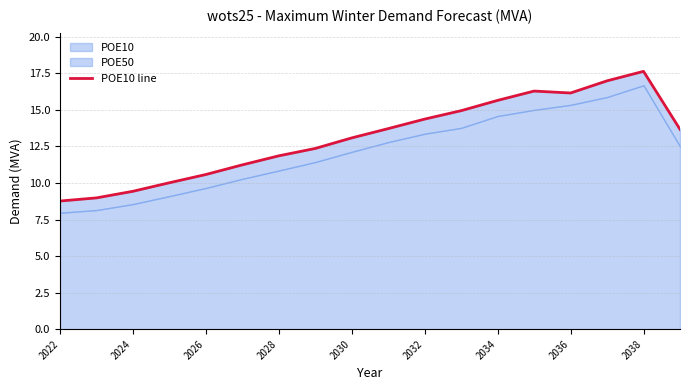

What is the sum of all values?

235.7